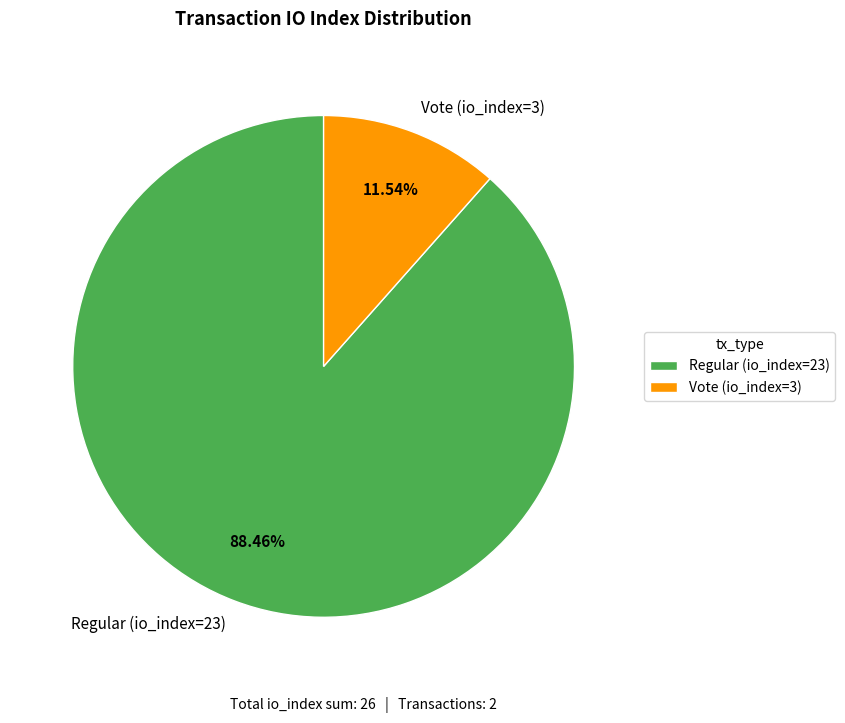

Which slice represents more than half of the pie?

Regular (io_index=23)